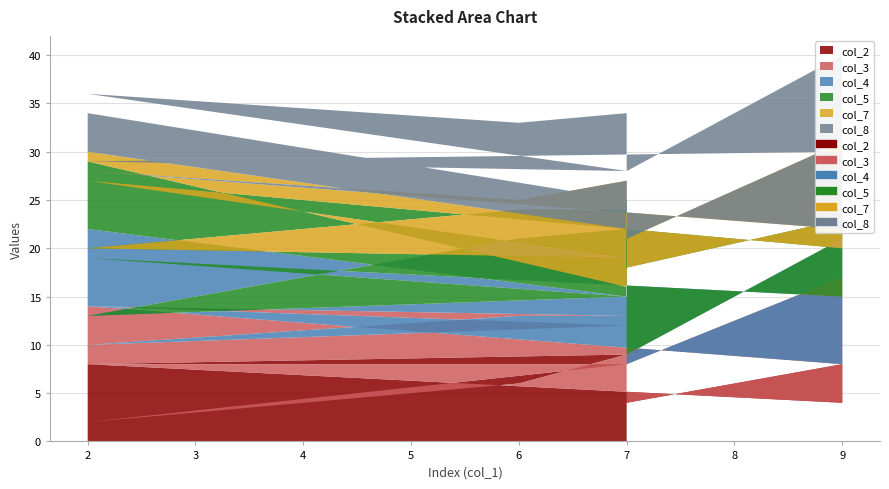

Reading left to right, transcribe all the data shown in this chart.

col_2: 2=8	7=9	7=9	6=6	2=2	7=8	2=8	9=4	9=8	7=4
col_3: 2=6	7=4	7=4	6=7	2=8	7=4	2=6	9=4	9=9	7=4
col_4: 2=8	7=2	7=9	6=8	2=3	7=3	2=5	9=7	9=4	7=1
col_5: 2=7	7=1	7=2	6=3	2=7	7=4	2=8	9=5	9=2	7=9
col_7: 2=1	7=6	7=3	6=1	2=8	7=2	2=1	9=2	9=8	7=3
col_8: 2=4	7=3	7=7	6=8	2=8	7=7	2=1	9=8	9=9	7=7